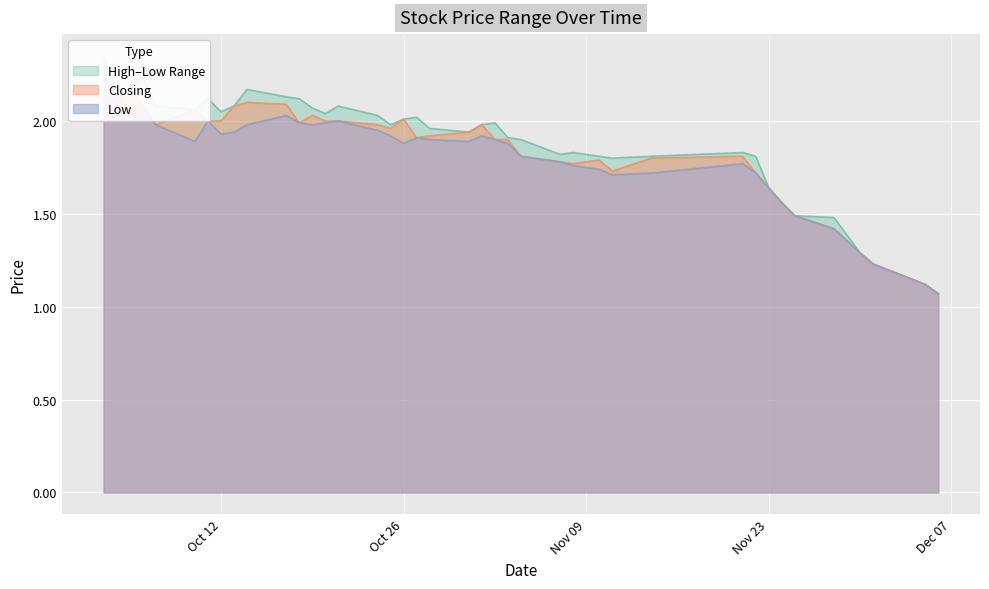

How many lines are shown in the chart?

3